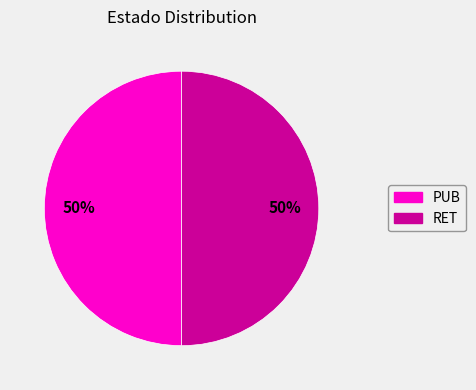

To the nearest percent, what is the combined percentage of PUB and RET?

100%